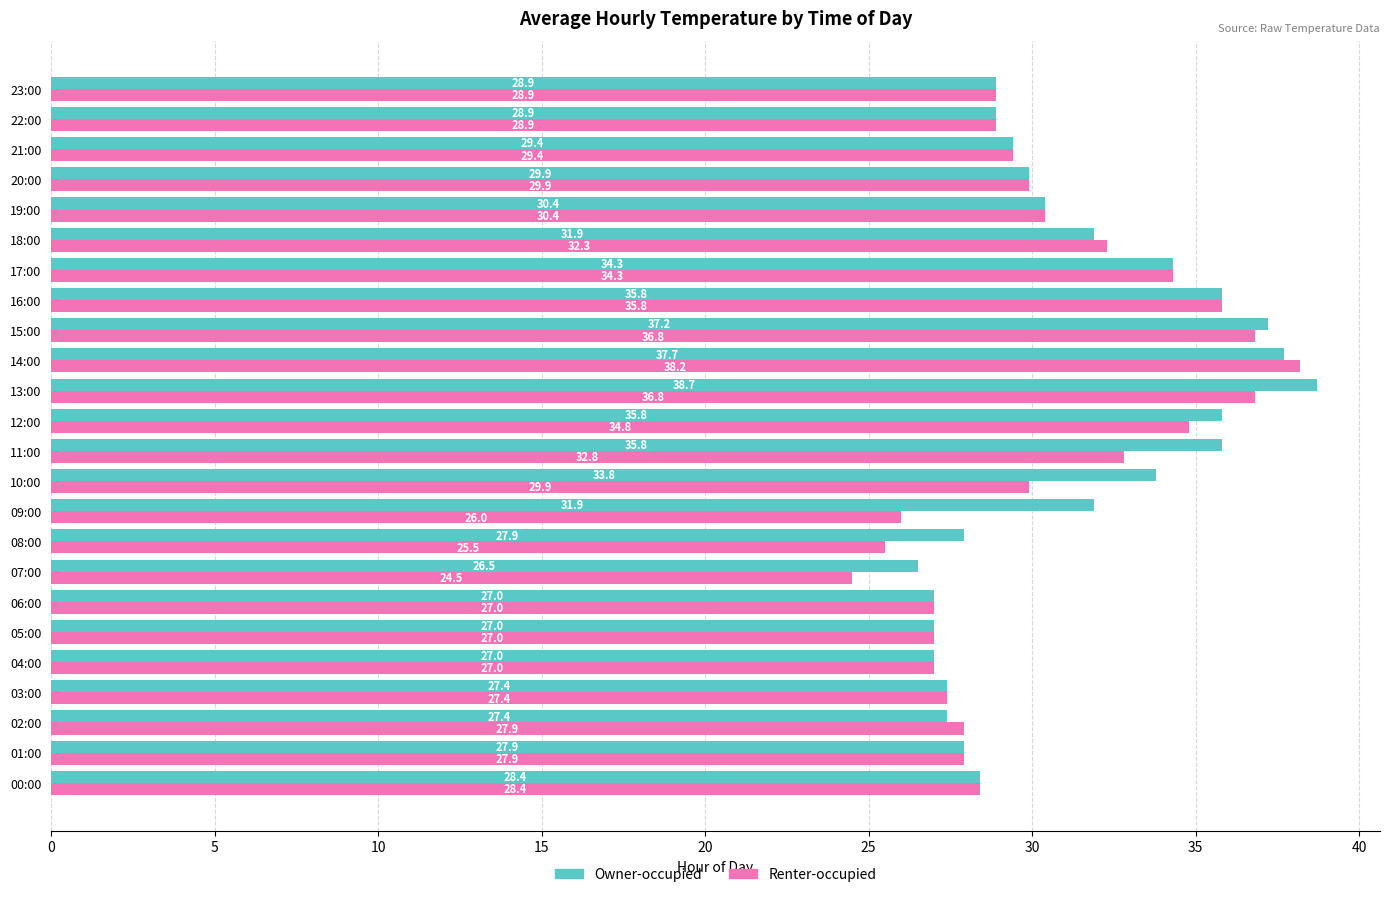

The value of Owner-occupied at 00:00 is 28.4. True or false?

True